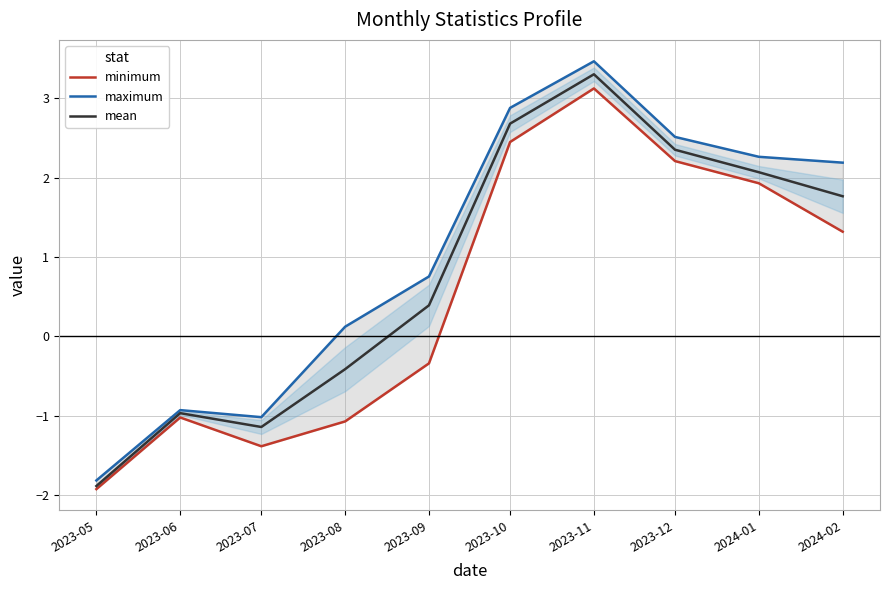

Reading left to right, extract all data points from this chart.

minimum: -1.9	-1.0	-1.4	-1.1	-0.3	2.5	3.1	2.2	1.9	1.3
maximum: -1.8	-0.9	-1.0	0.1	0.8	2.9	3.5	2.5	2.3	2.2
mean: -1.9	-1.0	-1.1	-0.4	0.4	2.7	3.3	2.4	2.1	1.8